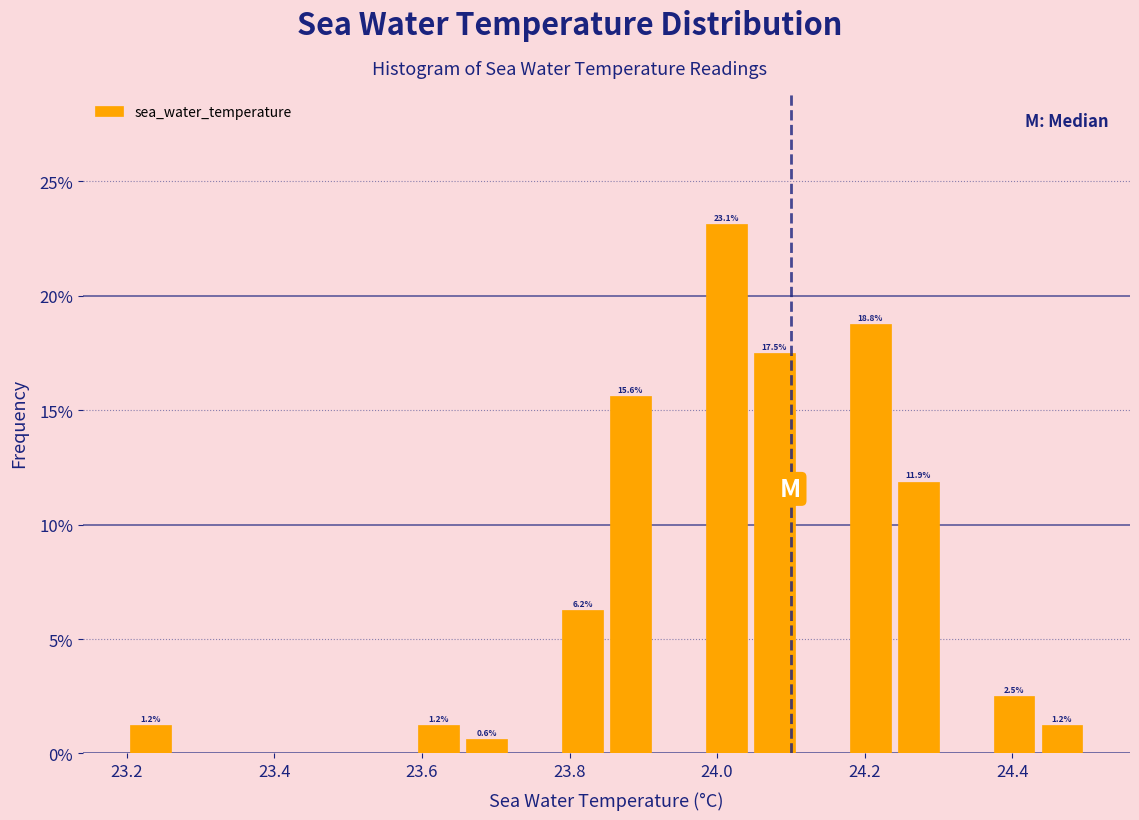

Around what value on the x-axis is the tallest bar? Give the approximate position of its centre, as read against the axis.

24.02